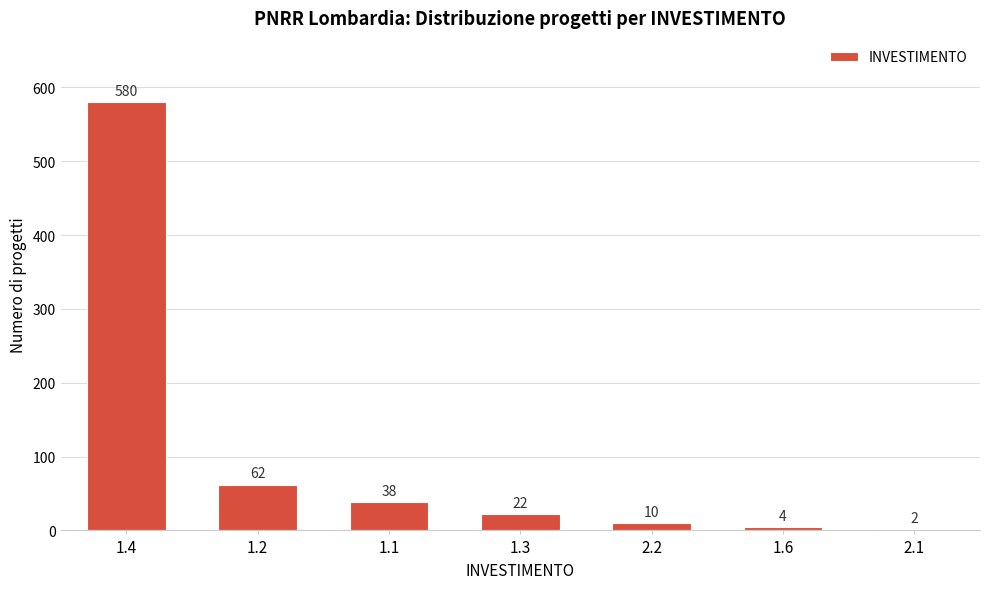

Reading left to right, transcribe all the data shown in this chart.

1.4=580	1.2=62	1.1=38	1.3=22	2.2=10	1.6=4	2.1=2